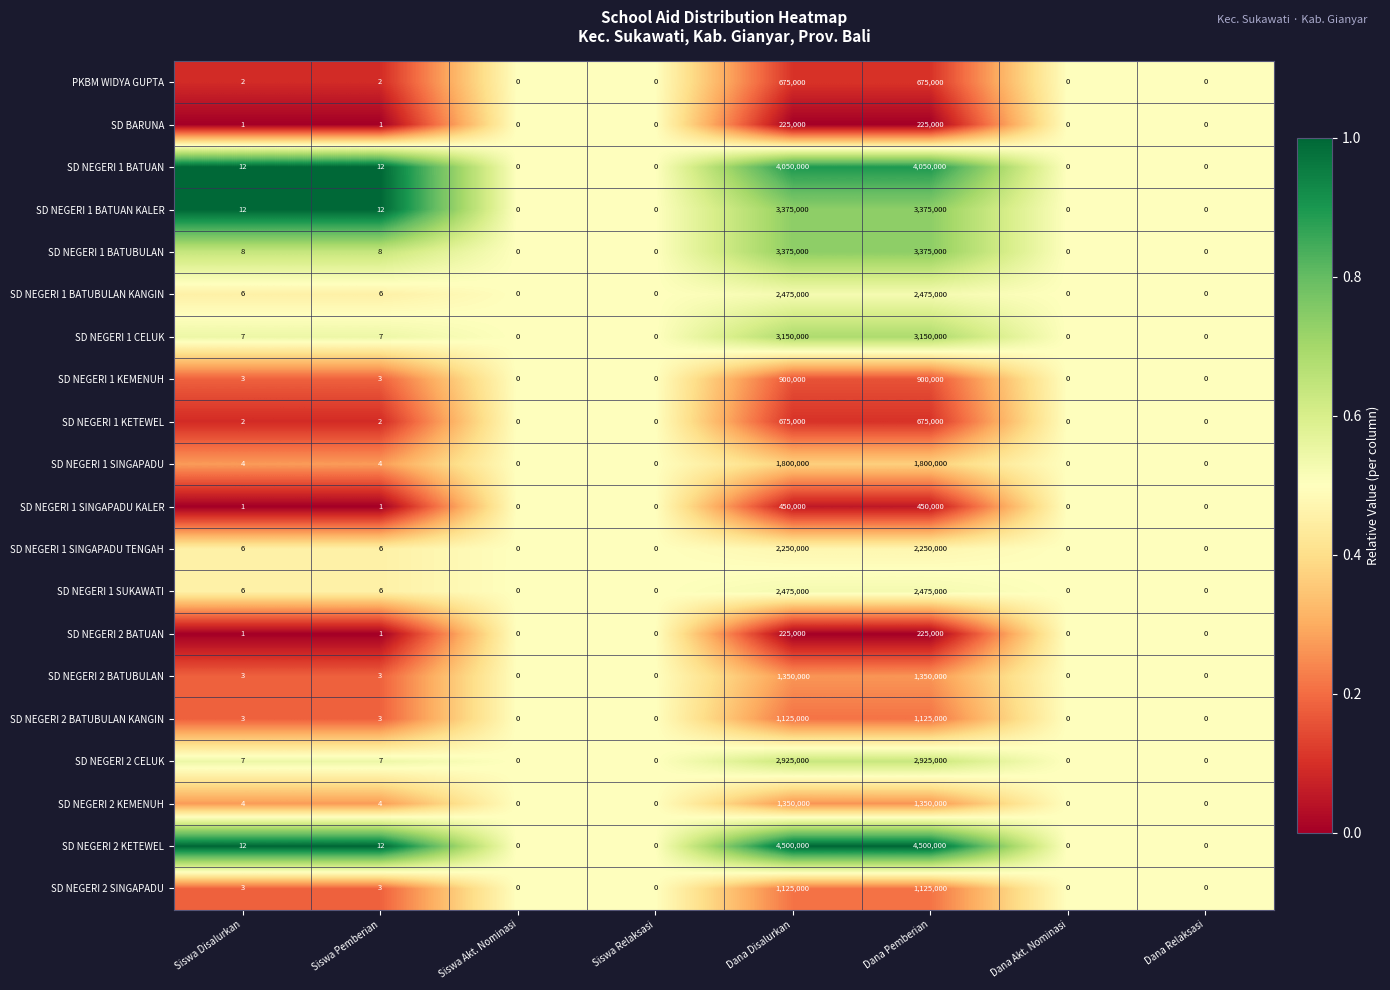

Which series has the largest total across all categories?

SD NEGERI 2 KETEWEL